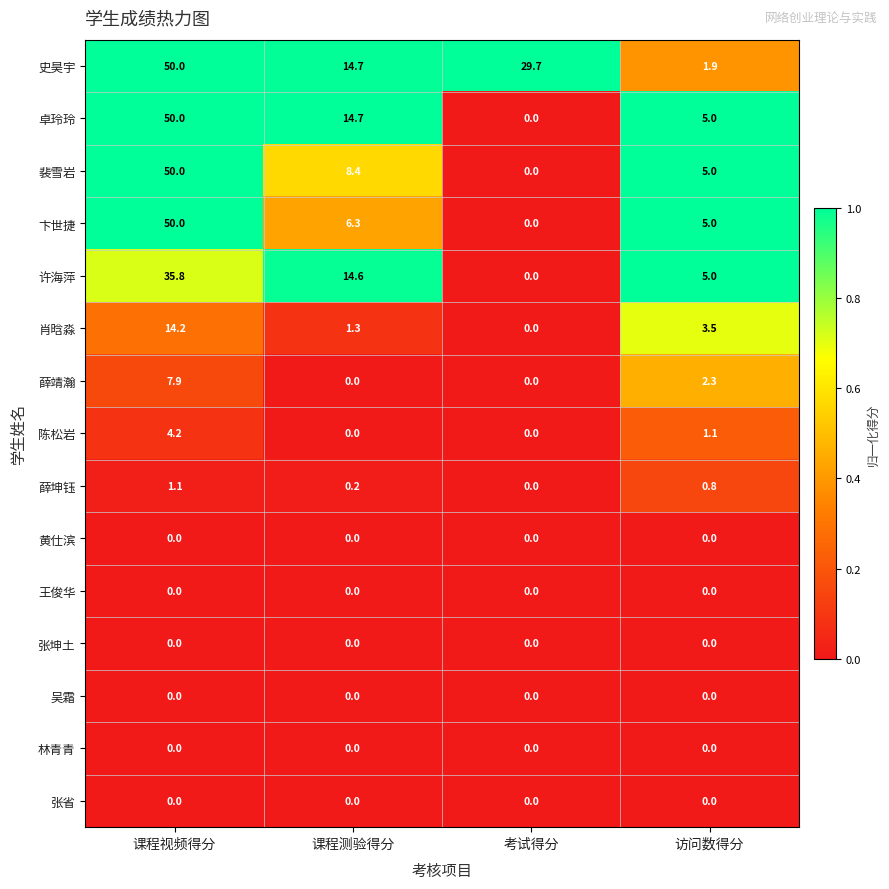

What is the greatest value displayed?

50.0